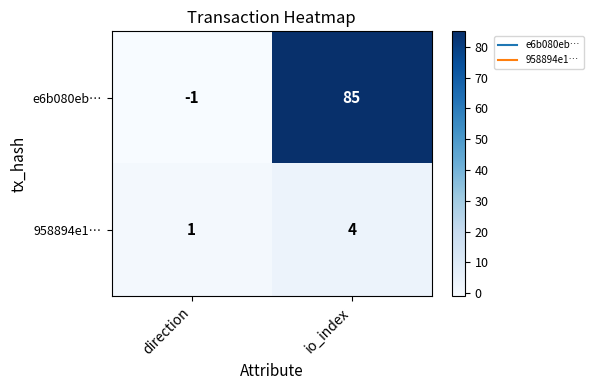

Which series has the largest range (max minus min)?

e6b080eb…